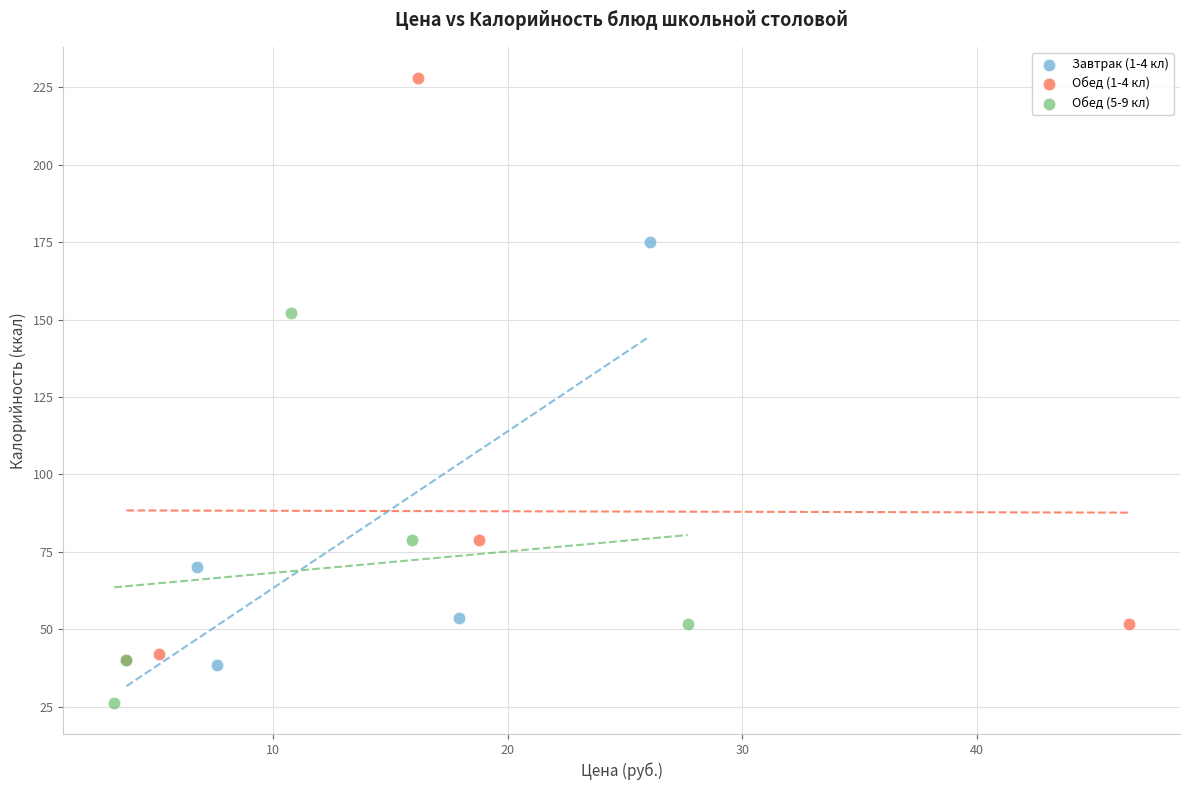

Which series reaches the maximum Y coordinate?

Обед (1-4 кл)